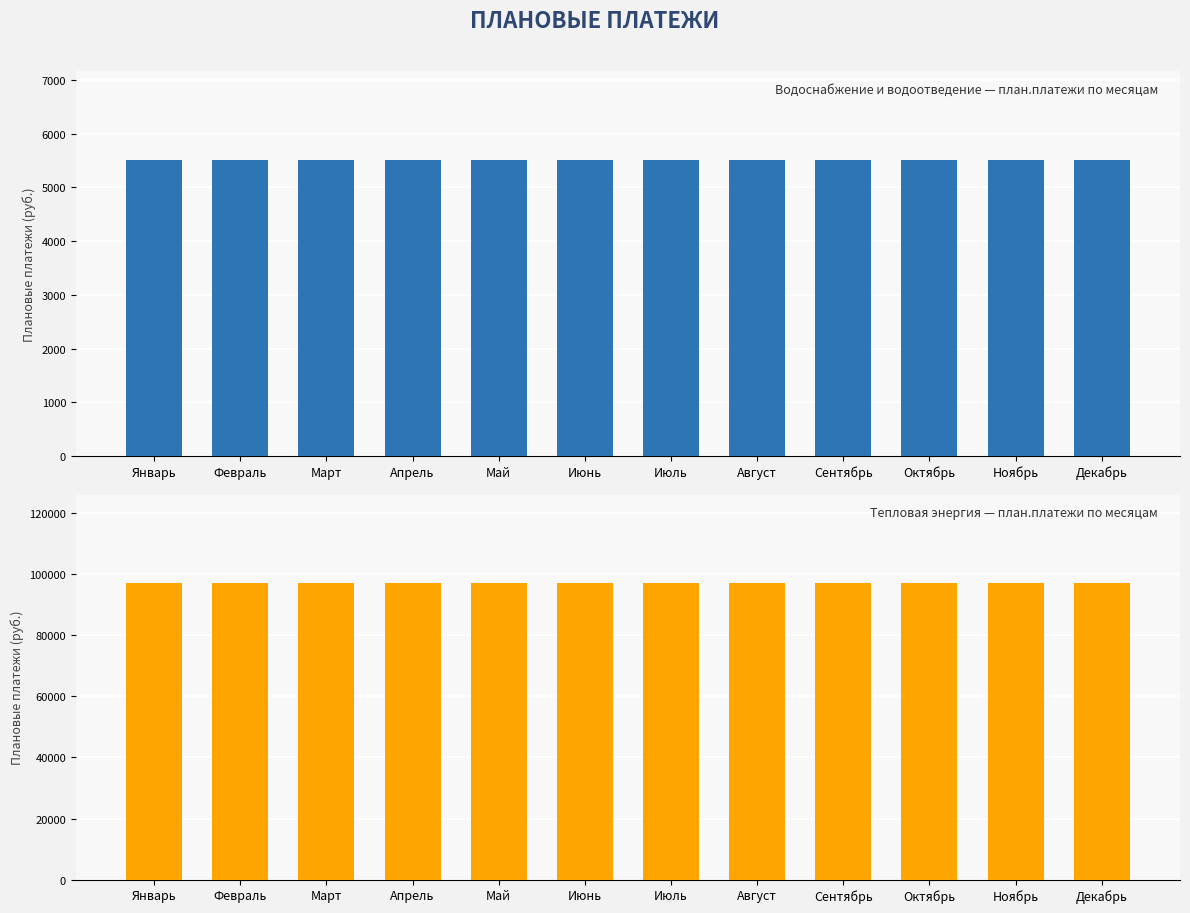

What is the total value across all series at Февраль?

102510